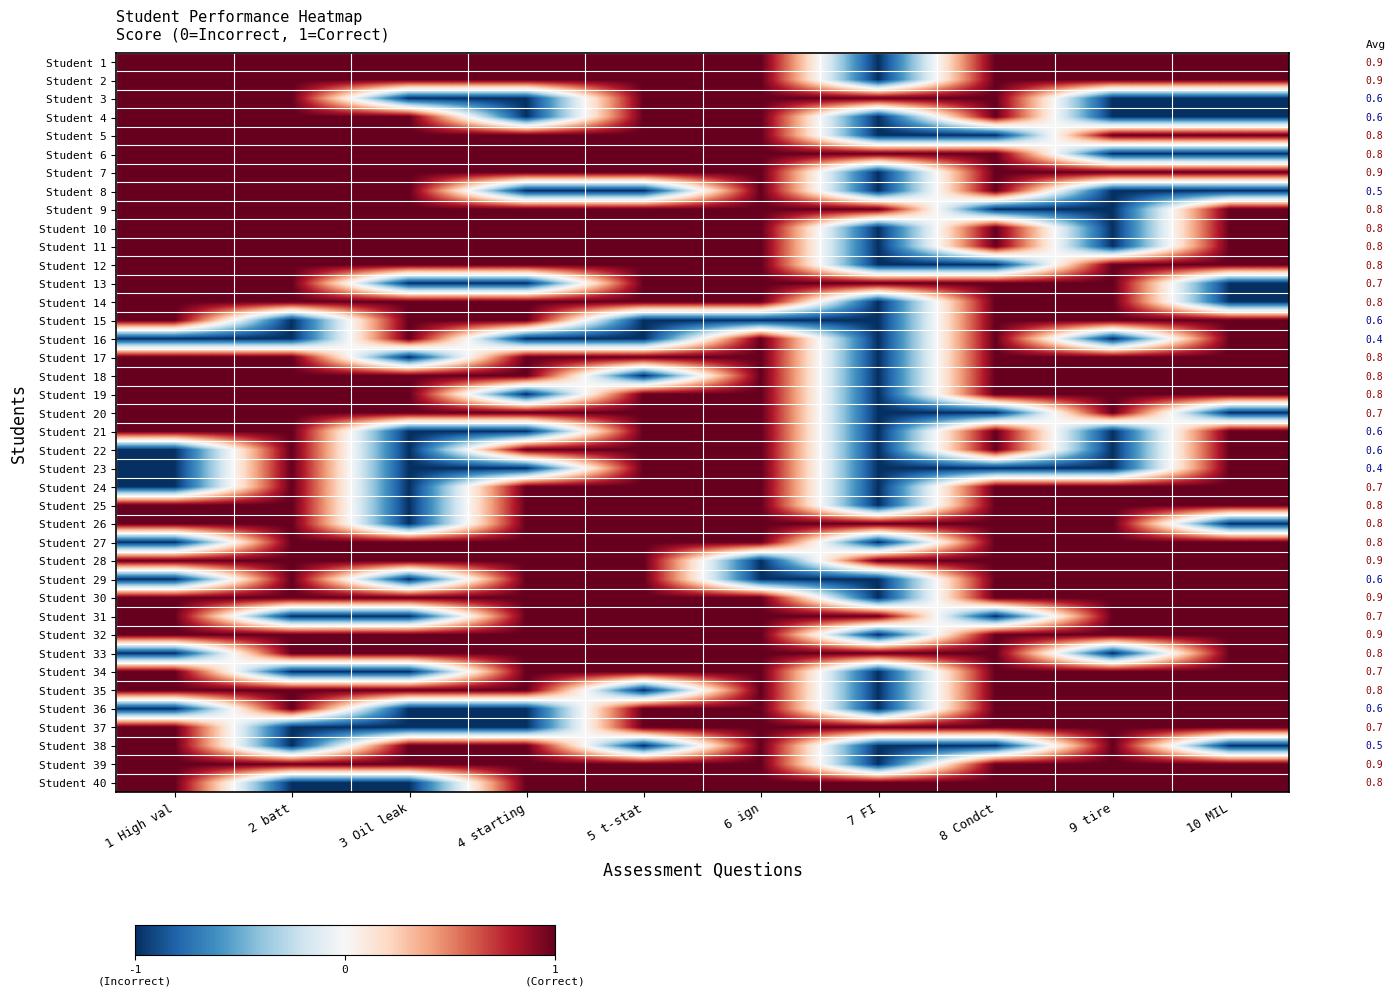

How many values in the Student 40 series are below 1?

2